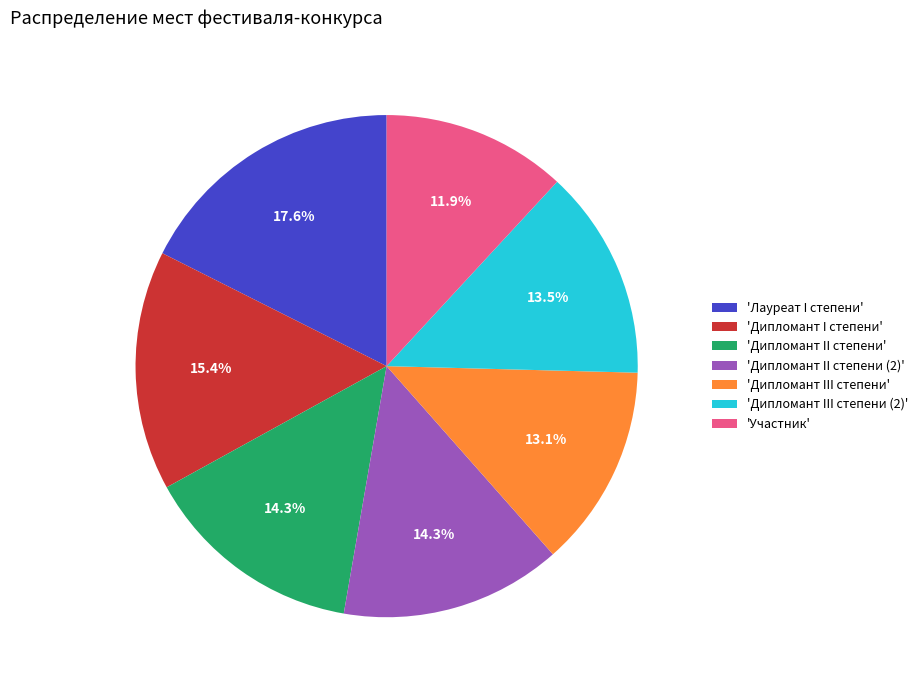

Is there a majority slice in this chart?

No